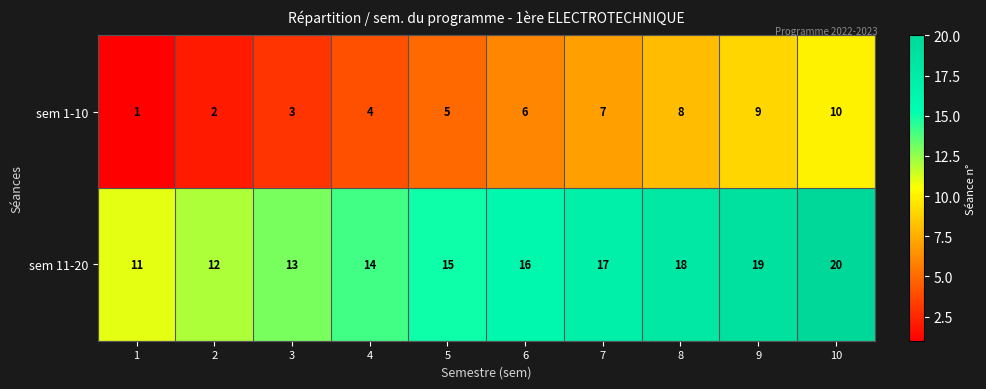

What is the approximate value of sem 11-20 at 8?

18